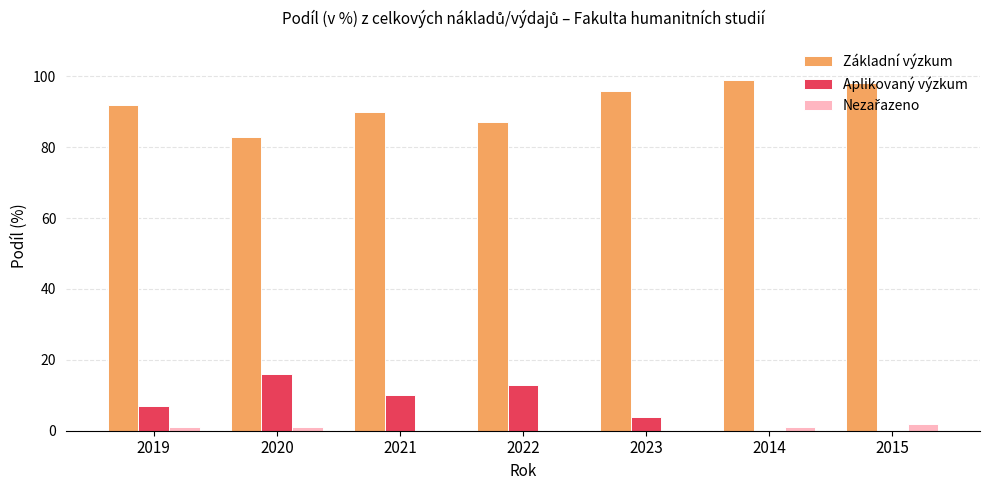

Which category has the highest value in the Aplikovaný výzkum series?

2020